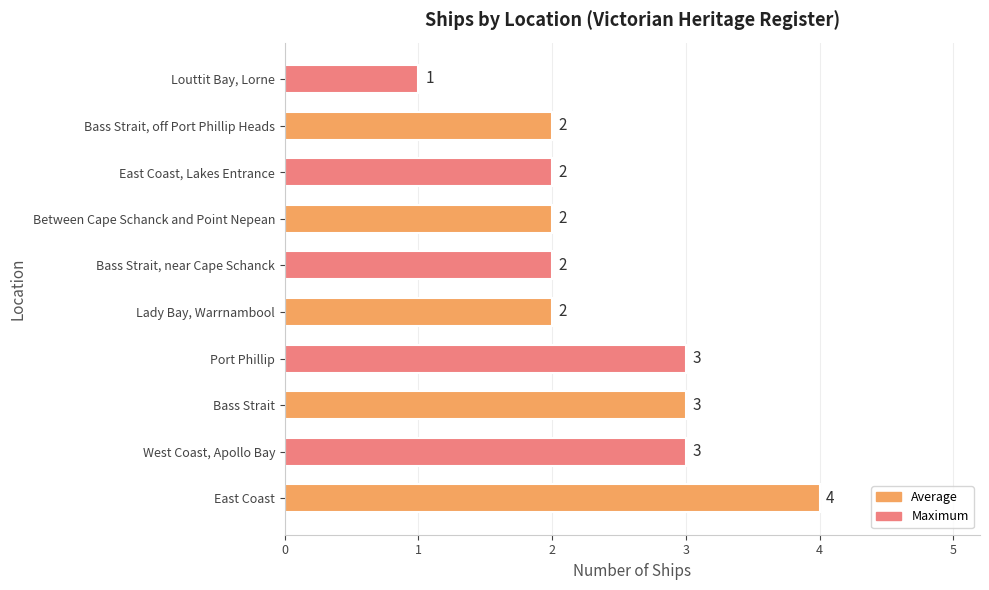

The value at East Coast is 2. True or false?

False